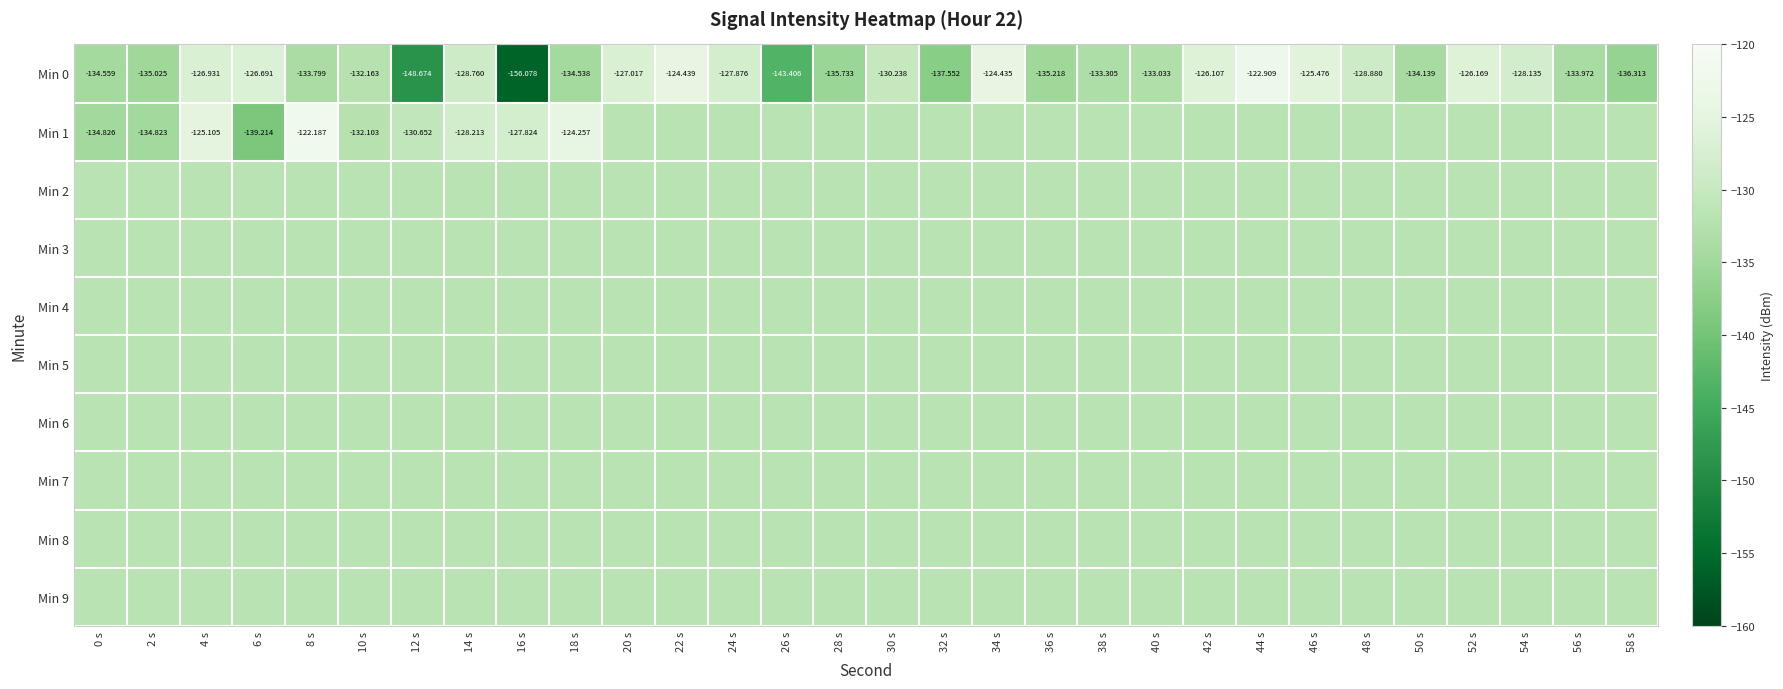

At 32 s, list the series in order from largest to smallest.

Min 1, Min 2, Min 3, Min 4, Min 5, Min 6, Min 7, Min 8, Min 9, Min 0